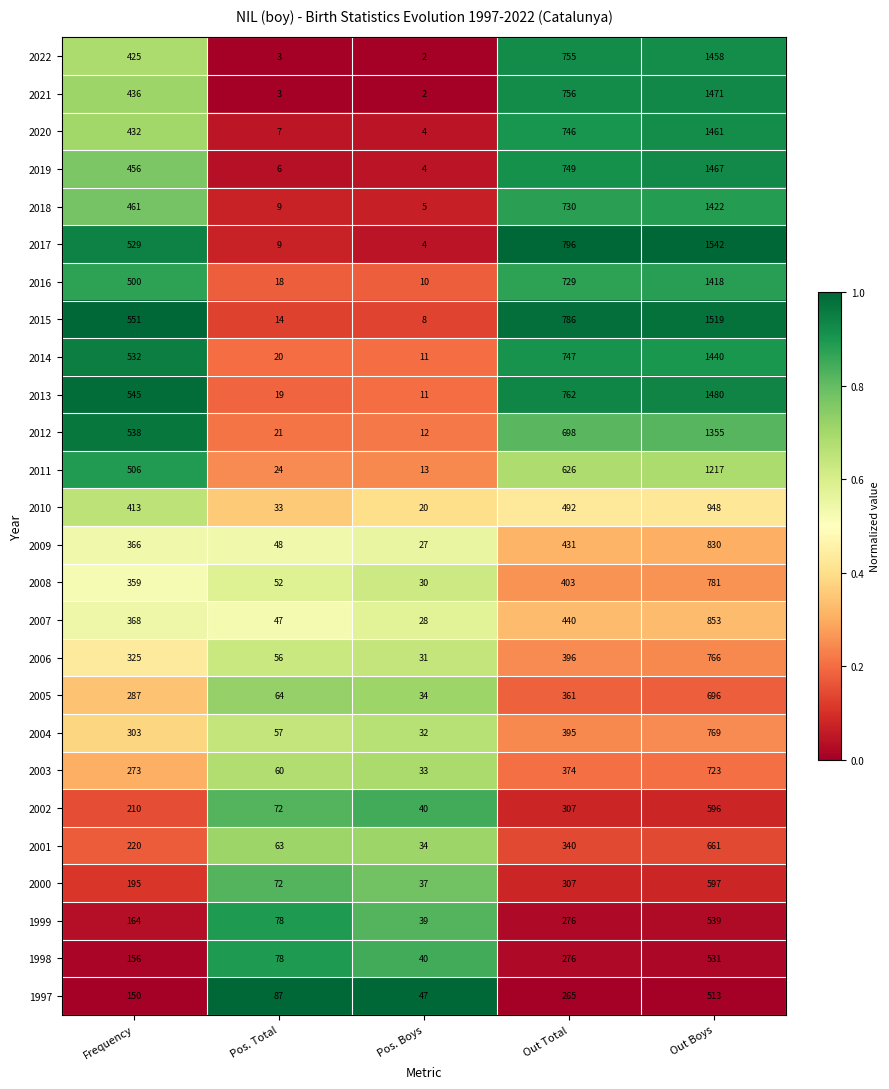

Is the value of 2000 at Pos. Boys greater than the value of 2017 at Out Total?

No